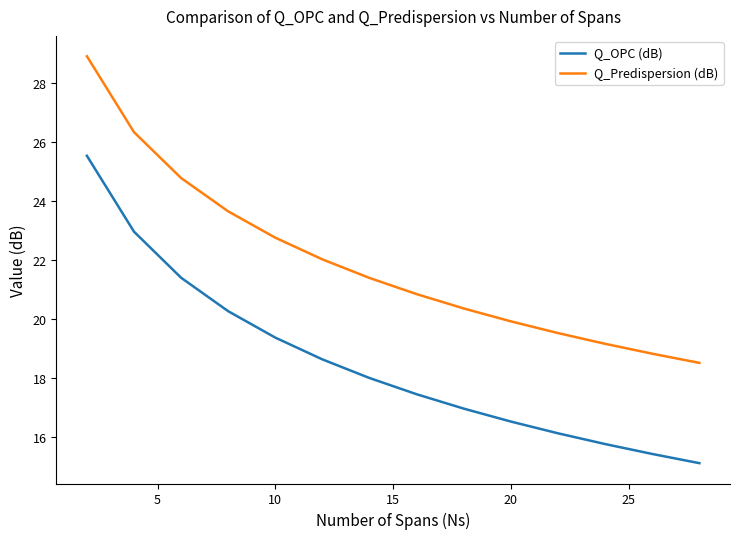

True or false: Q_Predispersion (dB) and Q_OPC (dB) cross at least once.

False